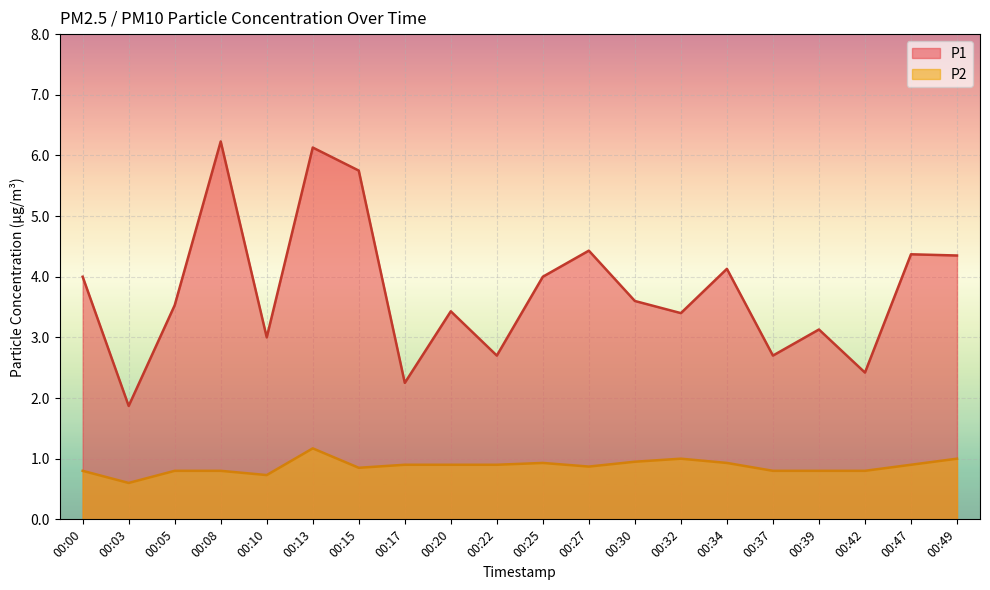

List the labels in order of P1 value, largest first.

00:08, 00:13, 00:15, 00:27, 00:47, 00:49, 00:34, 00:00, 00:25, 00:30, 00:05, 00:20, 00:32, 00:39, 00:10, 00:22, 00:37, 00:42, 00:17, 00:03